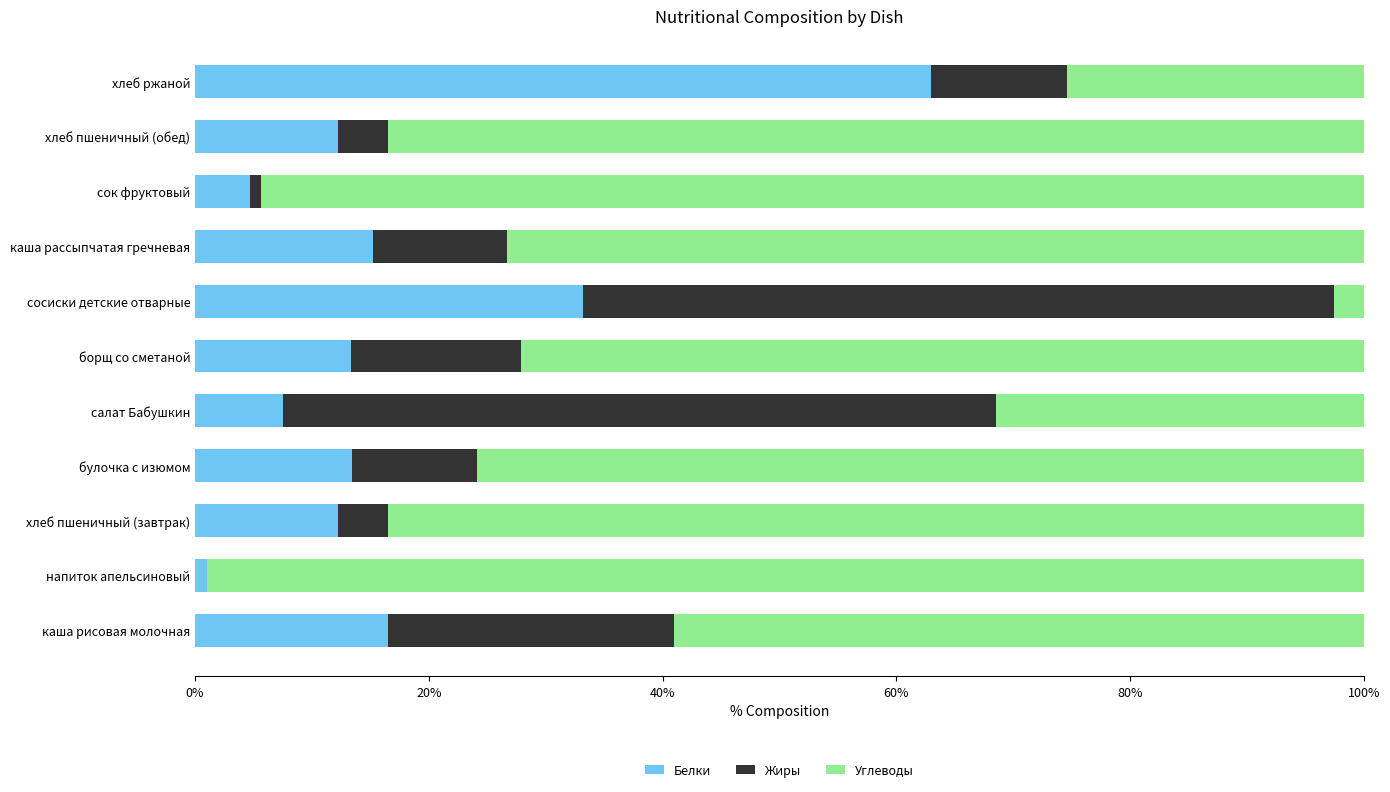

The value of Белки at каша рассыпчатая гречневая is 15.3. True or false?

True